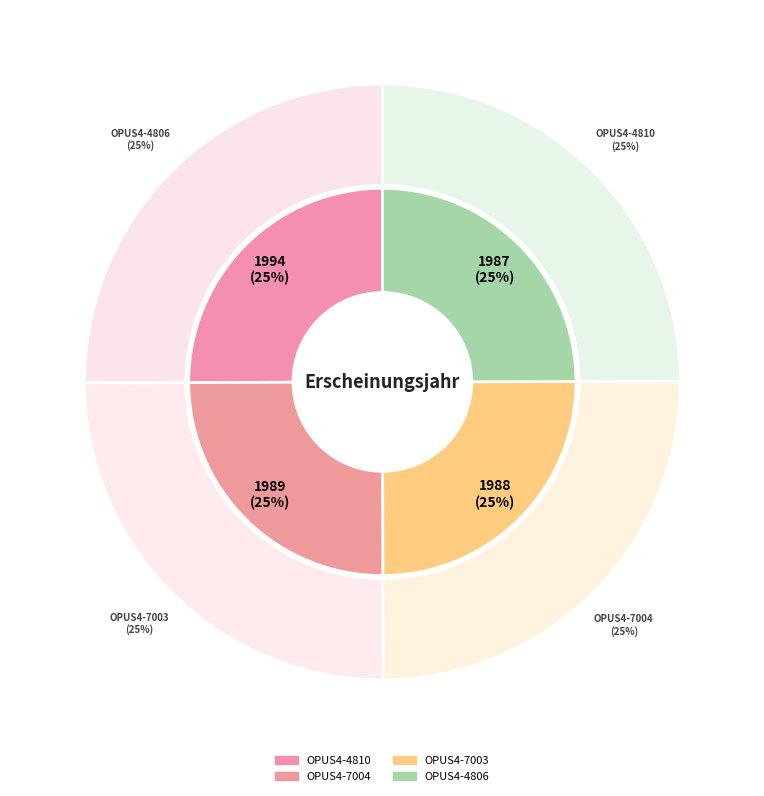

What portion of the pie excludes OPUS4-4806?

75.0%